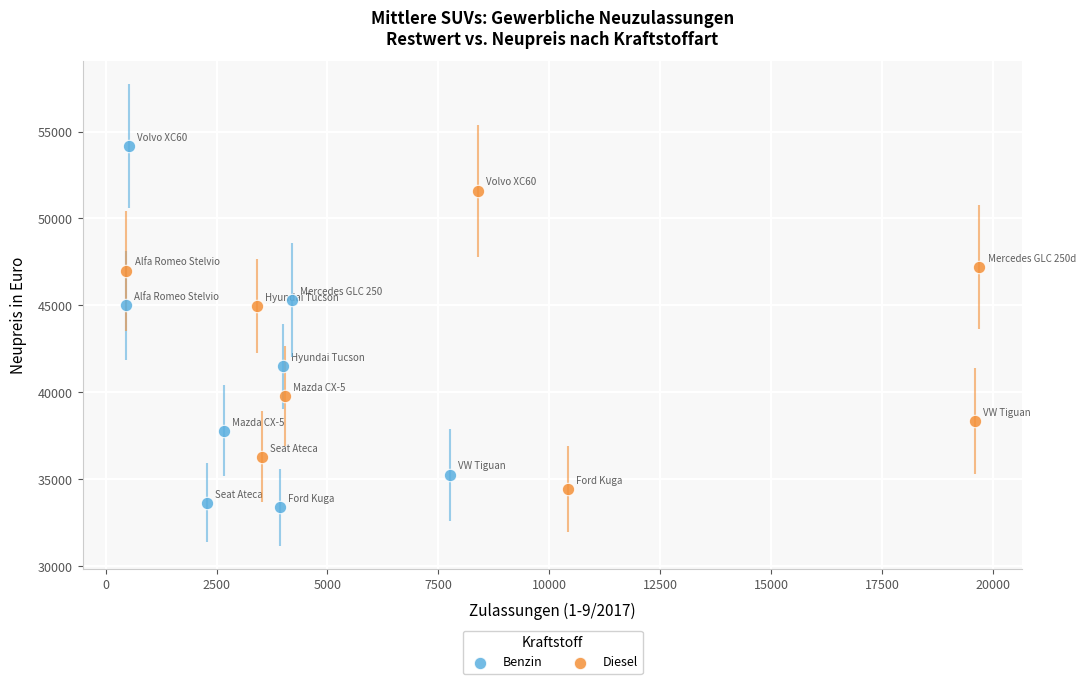

Which series has the largest Y range (max minus min)?

Benzin